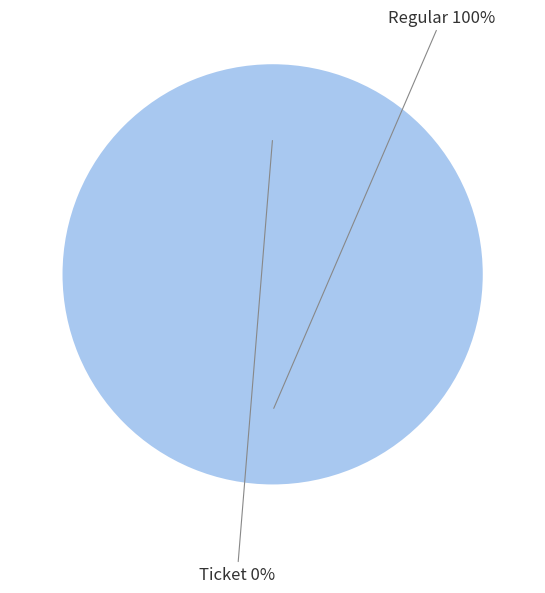

Does Ticket (io_index=0) represent more than half of the total?

No